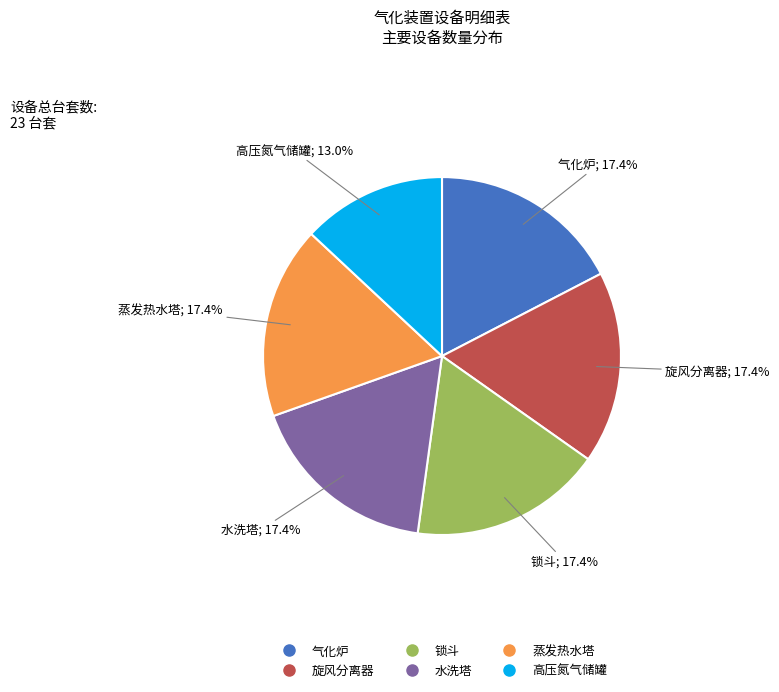

To the nearest percent, what is the difference between the 蒸发热水塔 and 高压氮气储罐 slice percentages?

4%